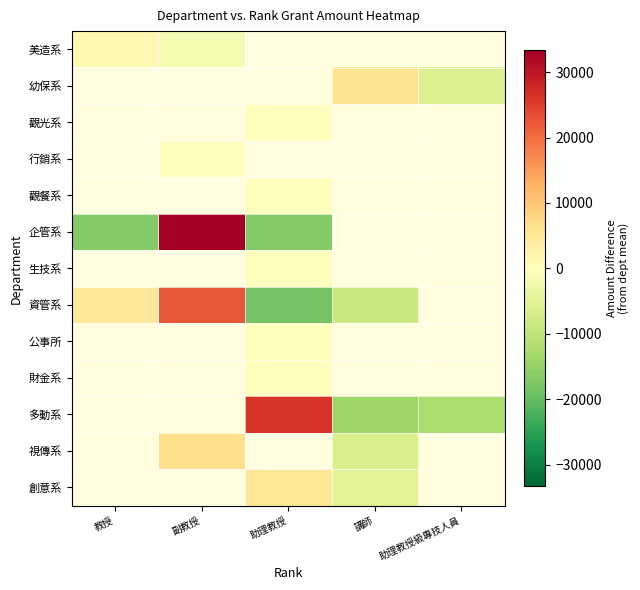

Between 副教授 and 講師, which series saw the biggest shift?

資管系